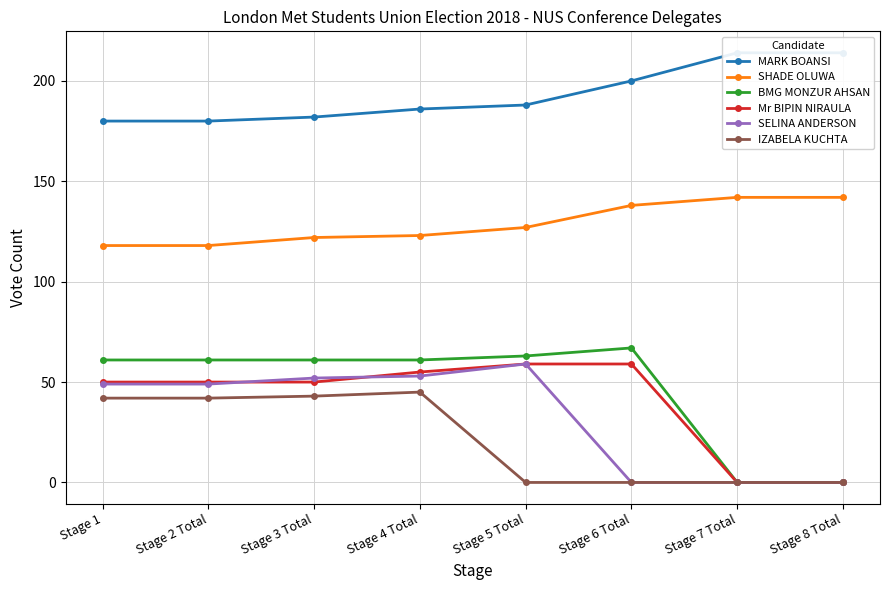

What is the difference between the maximum and second lowest values in the BMG MONZUR AHSAN series?

67